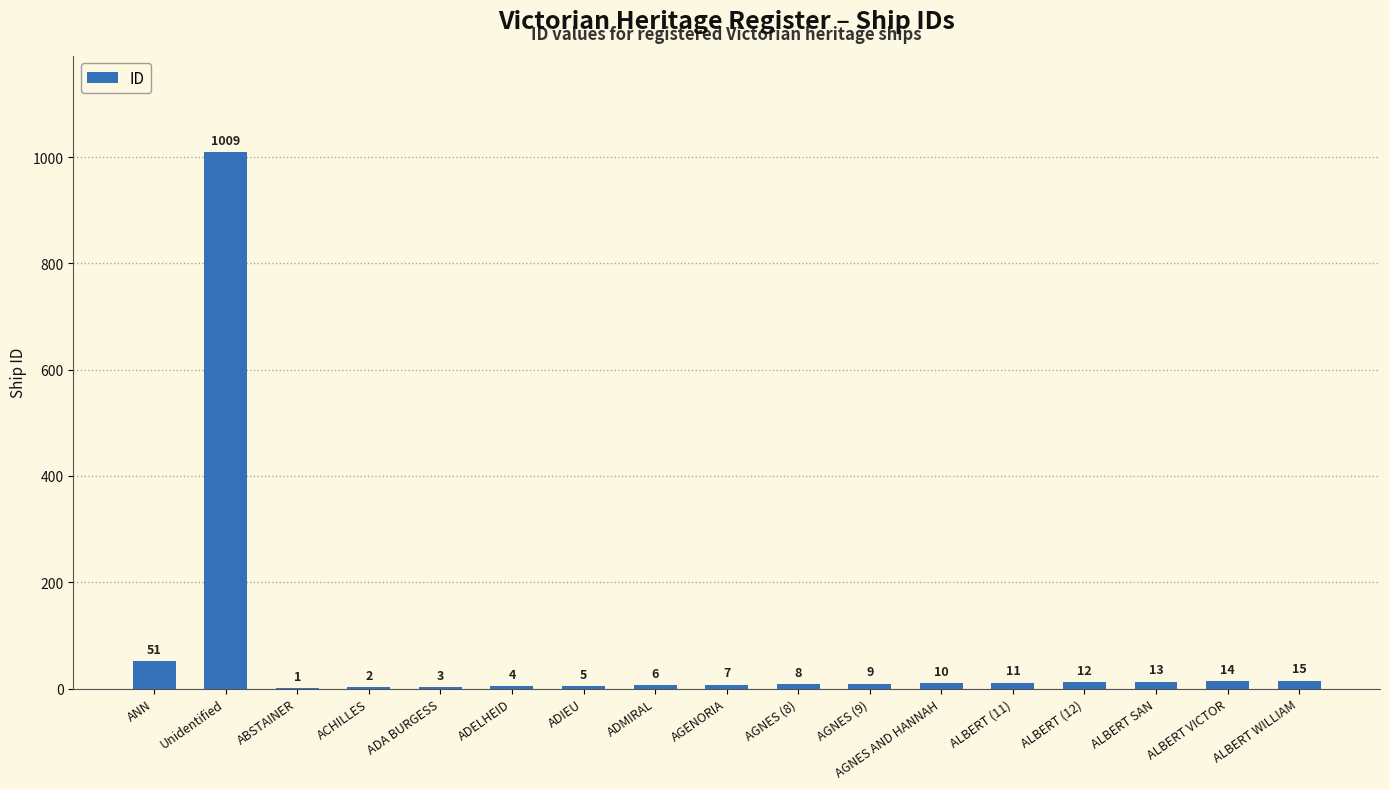

What is the sum of all values?

1180